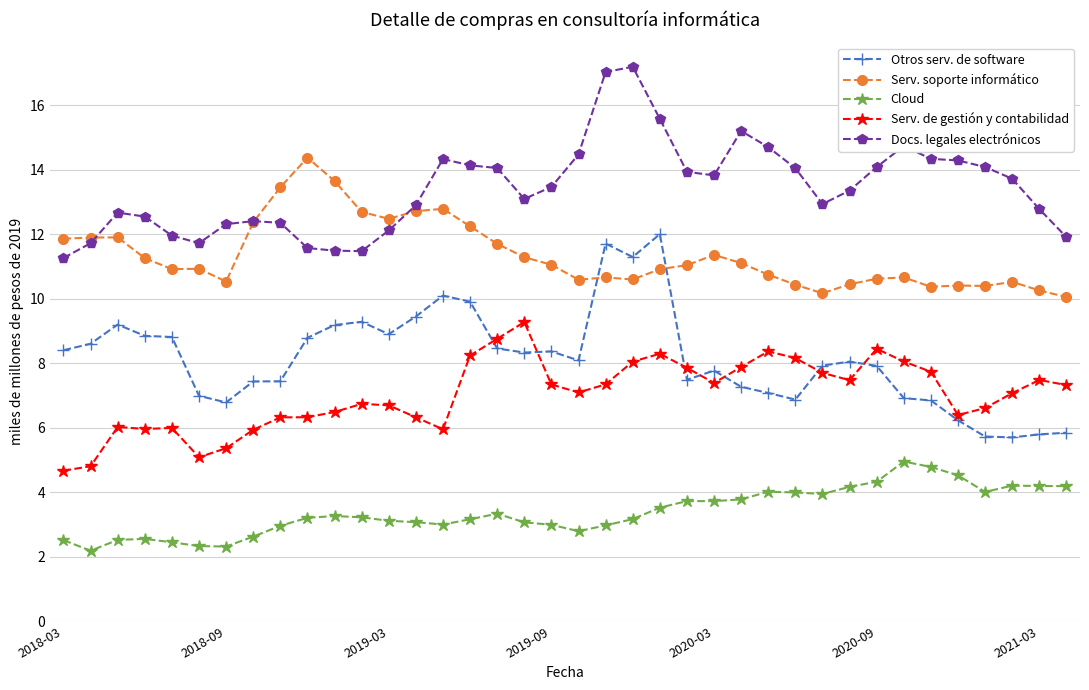

What is the value of the Serv. de gestión y contabilidad point at the 19th from the left?

7.3